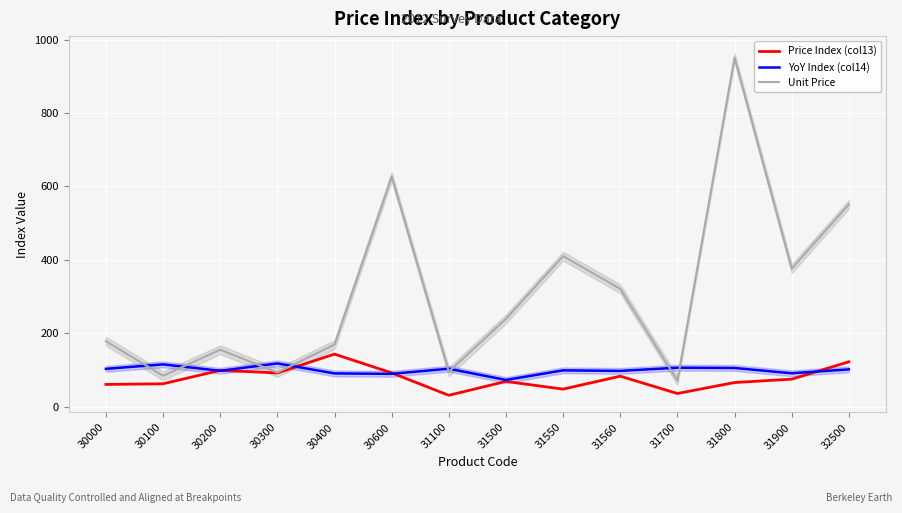

What is the spread (max minus min) of values at 31900?

301.2